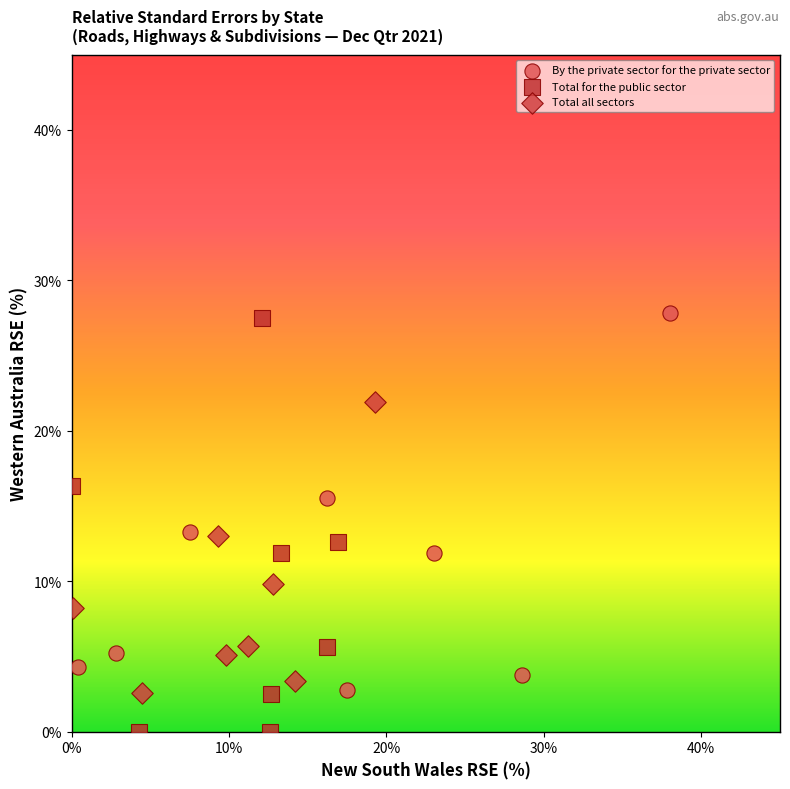

Which series contains the lowest Y value?

Total for the public sector